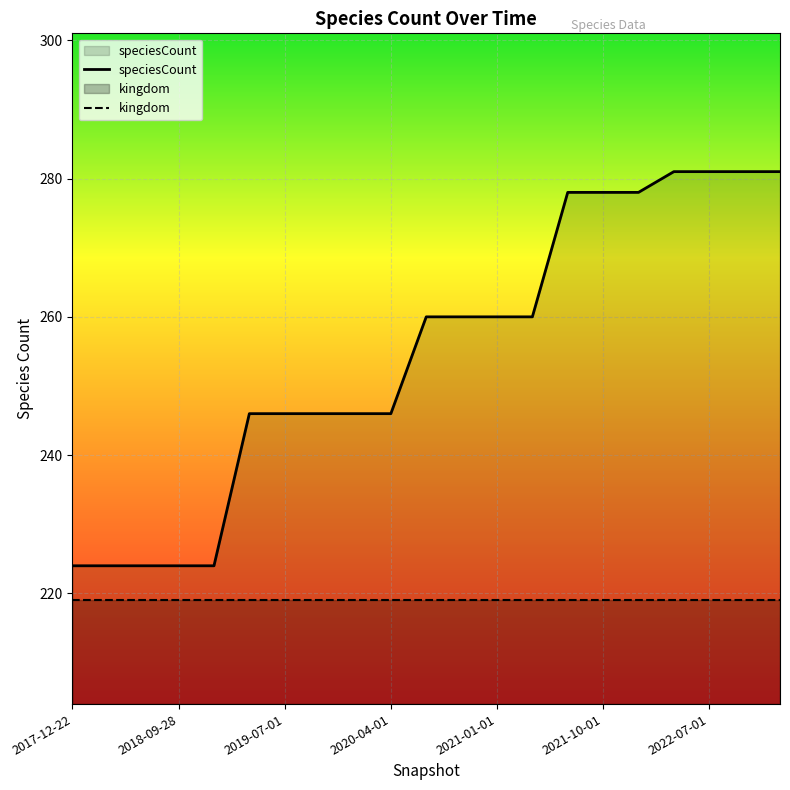

Which series has the widest spread of values?

speciesCount